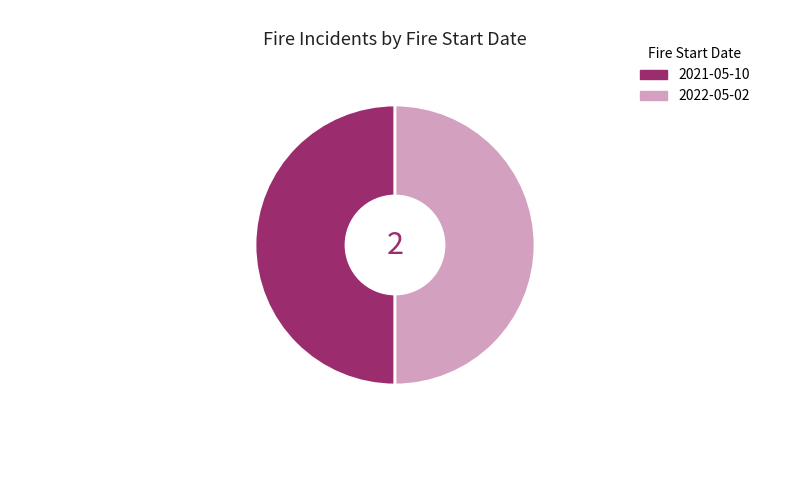

Is the sum of 2021-05-10 and 2022-05-02 greater than half?

Yes